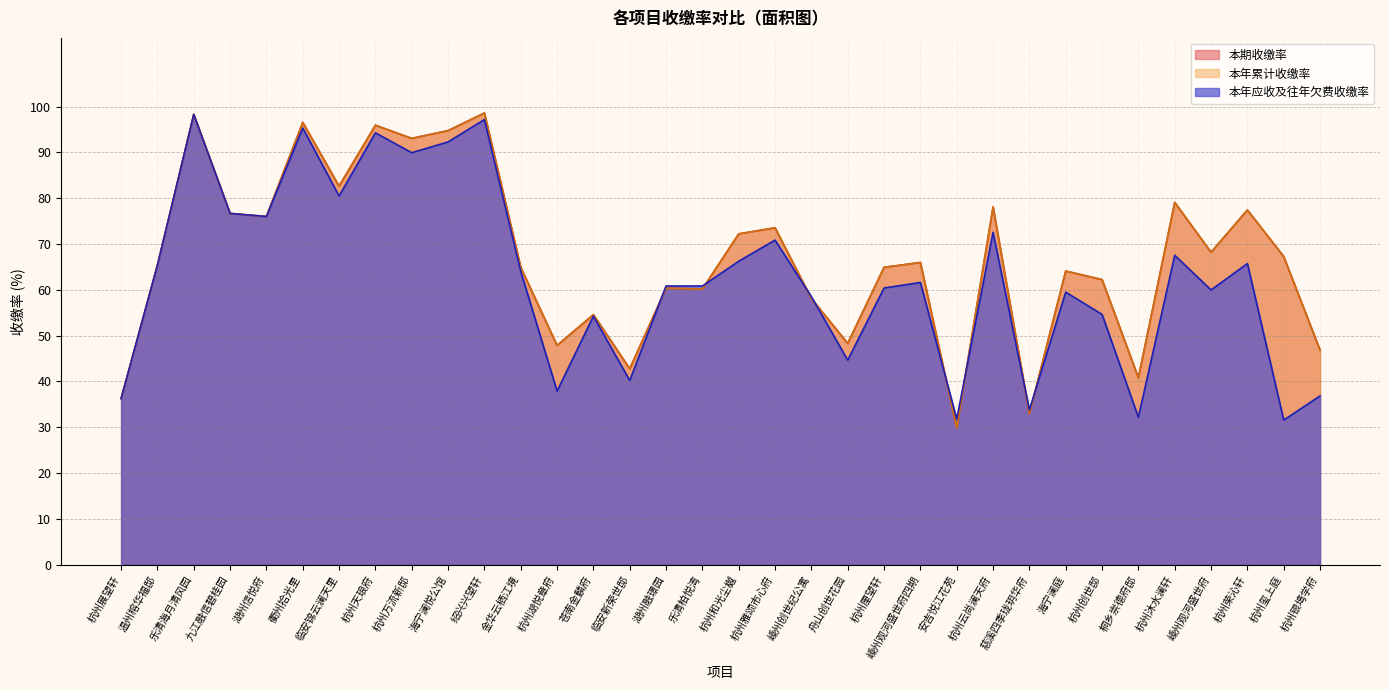

True or false: 本期收缴率 and 本年累计收缴率 cross at least once.

False